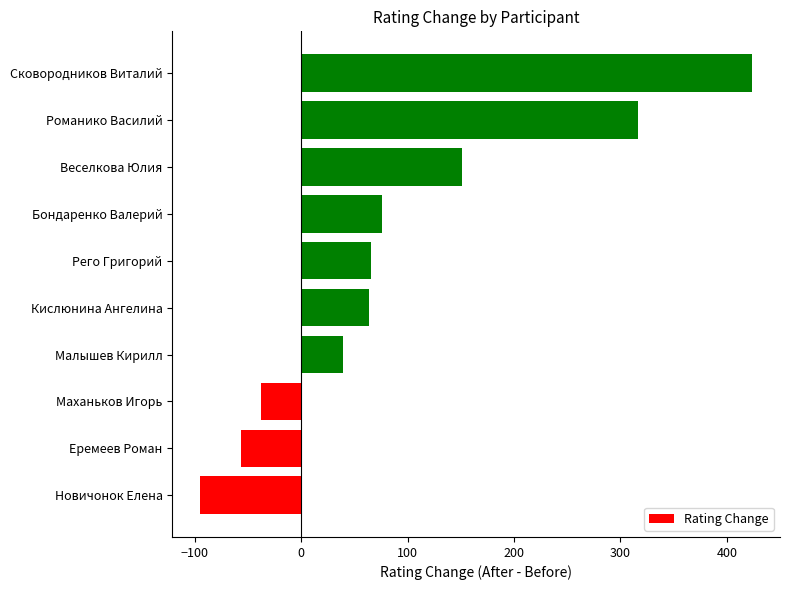

Which category has the lowest value across all series?

Новичонок Елена